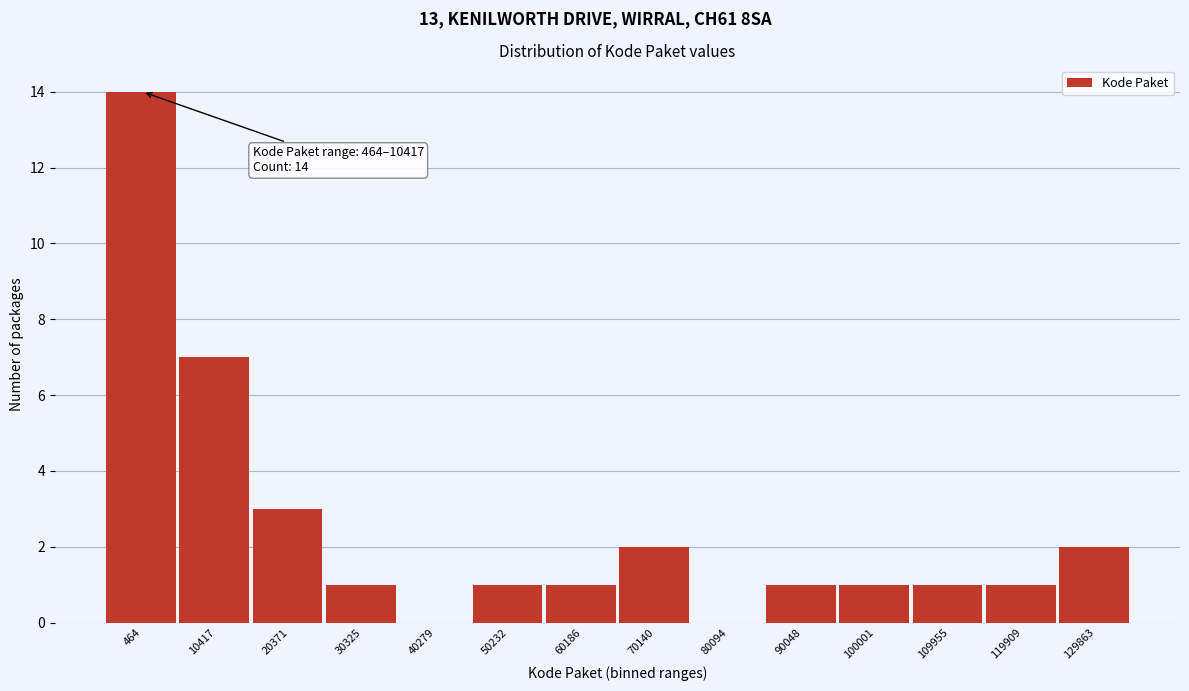

Reading right to left, transcribe all the data shown in this chart.

129863=2	119909=1	109955=1	100001=1	90048=1	80094=0	70140=2	60186=1	50232=1	40279=0	30325=1	20371=3	10417=7	464=14